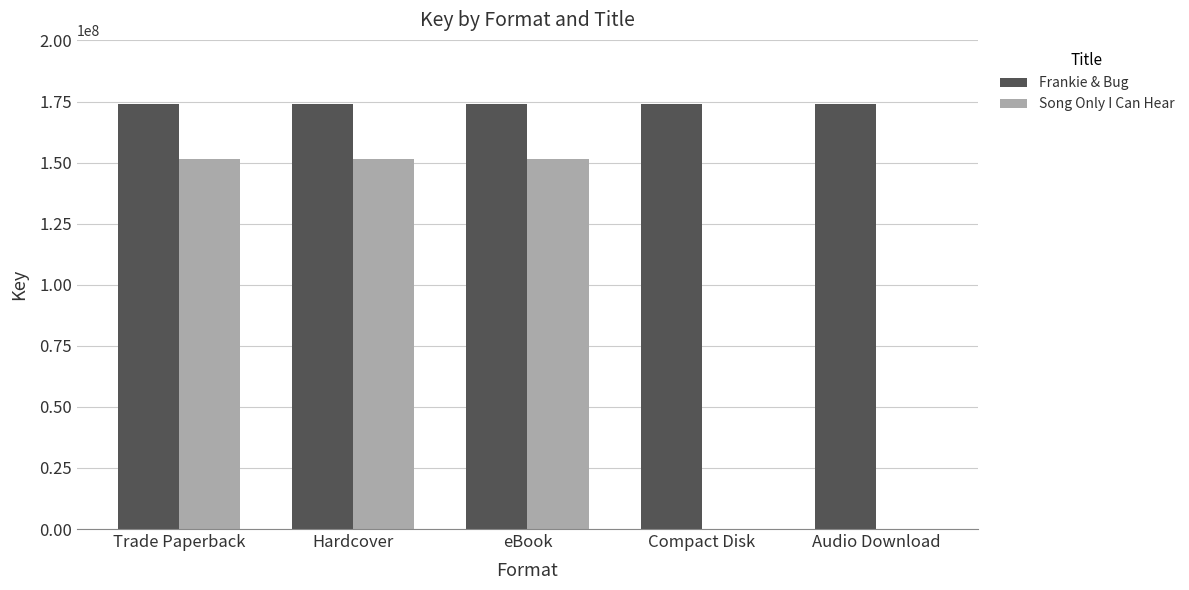

Are the bars grouped side by side (vs. stacked)?

Yes